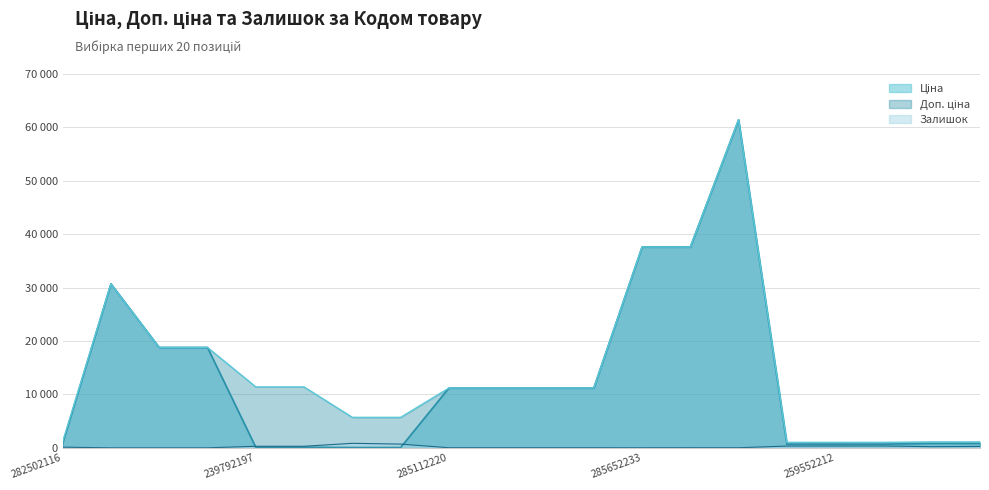

Reading left to right, what are all the values shown in this chart?

Ціна: 818.5	30717.1	18796.8	18796.8	114.1	114.1	57.0	57.0	11188.2	11188.2	11188.2	11188.2	37593.6	37593.6	61434.3	693.7	693.7	693.7	818.5	818.5
Доп. ціна: 1109.2	30717.1	18796.8	18796.8	11410.0	11410.0	5705.0	5705.0	11188.2	11188.2	11188.2	11188.2	37593.6	37593.6	61434.3	1024.6	1024.6	1024.6	1109.2	1109.2
Залишок: 125.0	0.0	0.0	0.0	289.0	290.0	845.0	698.0	17.0	17.0	17.0	15.0	13.0	23.0	16.0	331.0	334.0	348.0	215.0	256.0